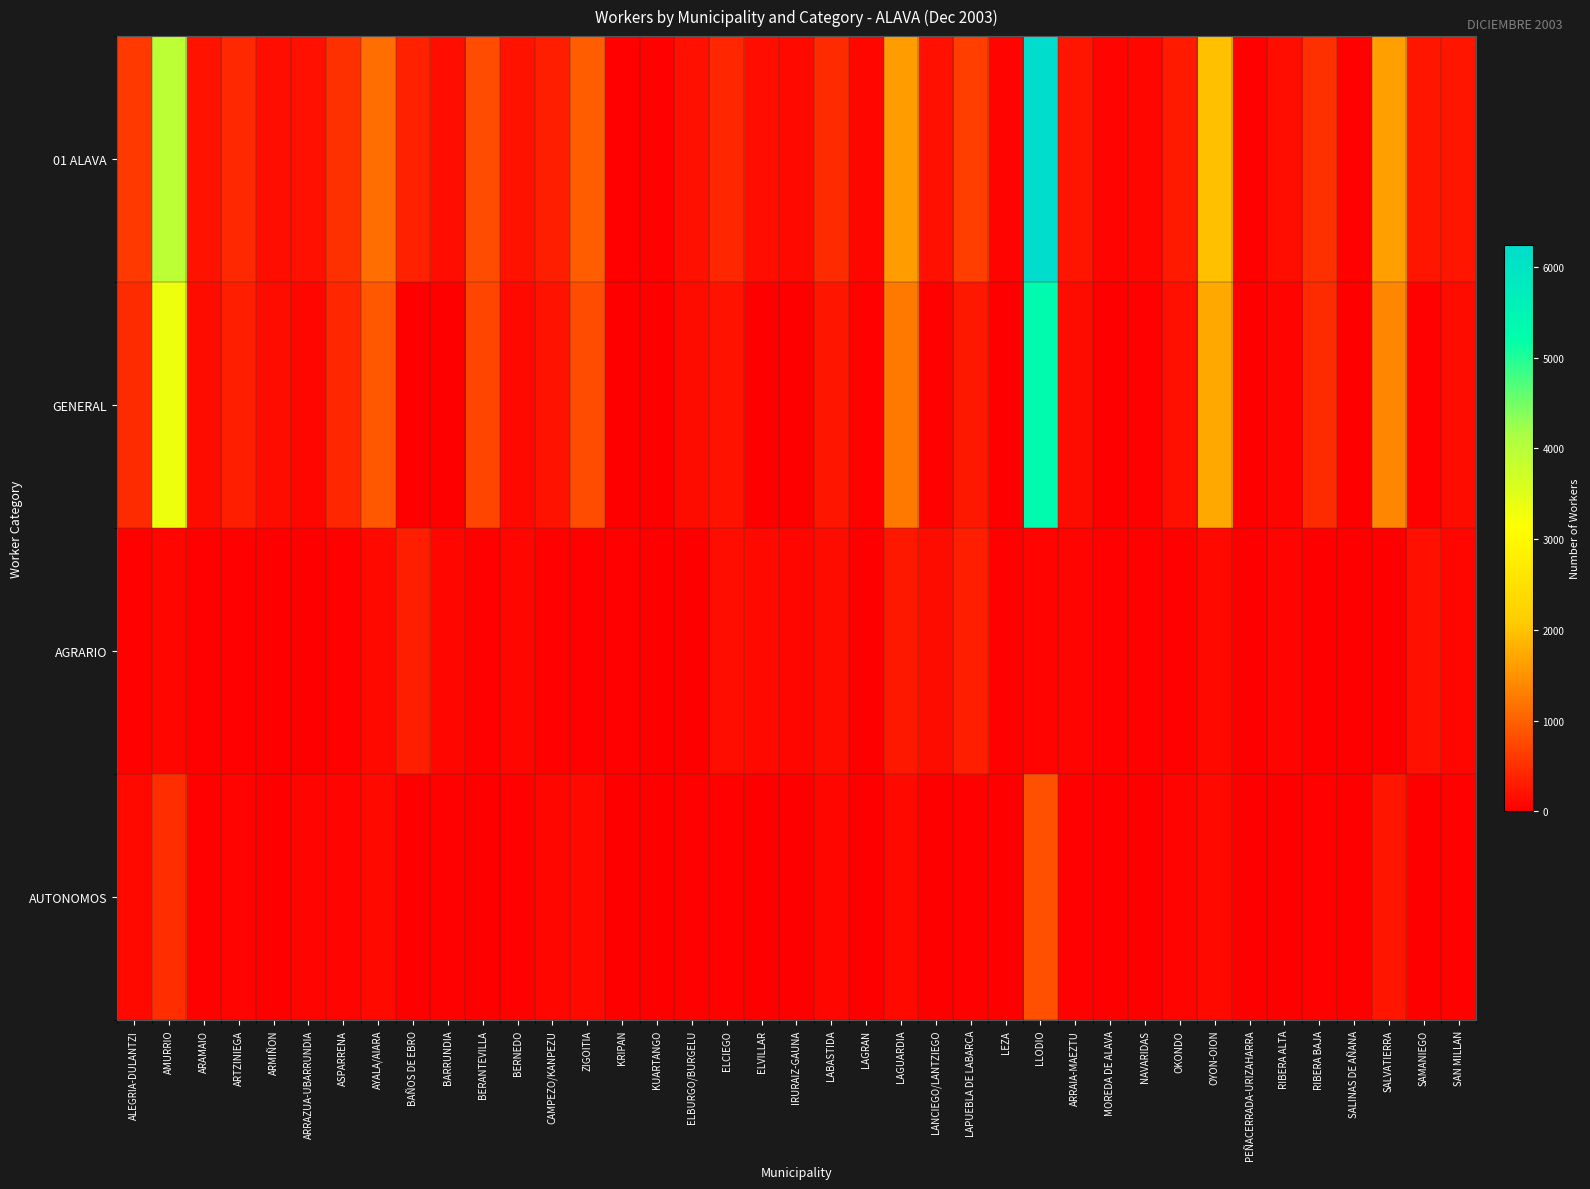

Reading right to left, what are all the values shown in this chart?

01 ALAVA: SAN MILLAN=243	SAMANIEGO=221	SALVATIERRA=1637	SALINAS DE AÑANA=31	RIBERA BAJA=499	RIBERA ALTA=149	PEÑACERRADA-URIZAHARRA=37	OYON-OION=1962	OKONDO=282	NAVARIDAS=85	MOREDA DE ALAVA=52	ARRAIA-MAEZTU=230	LLODIO=6242	LEZA=53	LAPUEBLA DE LABARCA=640	LANCIEGO/LANTZIEGO=194	LAGUARDIA=1586	LAGRAN=76	LABASTIDA=458	IRURAIZ-GAUNA=103	ELVILLAR=151	ELCIEGO=412	ELBURGO/BURGELU=175	KUARTANGO=43	KRIPAN=41	ZIGOITIA=951	CAMPEZO/KANPEZU=326	BERNEDO=205	BERANTEVILLA=791	BARRUNDIA=147	BAÑOS DE EBRO=342	AYALA/AIARA=1141	ASPARRENA=503	ARRAZUA-UBARRUNDIA=176	ARMIÑON=164	ARTZINIEGA=418	ARAMAIO=206	AMURRIO=3926	ALEGRIA-DULANTZI=589
GENERAL: SAN MILLAN=128	SAMANIEGO=31	SALVATIERRA=1380	SALINAS DE AÑANA=10	RIBERA BAJA=448	RIBERA ALTA=70	PEÑACERRADA-URIZAHARRA=0	OYON-OION=1721	OKONDO=191	NAVARIDAS=30	MOREDA DE ALAVA=11	ARRAIA-MAEZTU=134	LLODIO=5327	LEZA=8	LAPUEBLA DE LABARCA=267	LANCIEGO/LANTZIEGO=37	LAGUARDIA=1230	LAGRAN=43	LABASTIDA=240	IRURAIZ-GAUNA=14	ELVILLAR=19	ELCIEGO=217	ELBURGO/BURGELU=124	KUARTANGO=7	KRIPAN=8	ZIGOITIA=796	CAMPEZO/KANPEZU=206	BERNEDO=101	BERANTEVILLA=729	BARRUNDIA=24	BAÑOS DE EBRO=0	AYALA/AIARA=911	ASPARRENA=411	ARRAZUA-UBARRUNDIA=89	ARMIÑON=146	ARTZINIEGA=329	ARAMAIO=137	AMURRIO=3340	ALEGRIA-DULANTZI=450
AGRARIO: SAN MILLAN=84	SAMANIEGO=175	SALVATIERRA=23	SALINAS DE AÑANA=11	RIBERA BAJA=22	RIBERA ALTA=58	PEÑACERRADA-URIZAHARRA=21	OYON-OION=113	OKONDO=34	NAVARIDAS=47	MOREDA DE ALAVA=34	ARRAIA-MAEZTU=56	LLODIO=60	LEZA=32	LAPUEBLA DE LABARCA=339	LANCIEGO/LANTZIEGO=136	LAGUARDIA=255	LAGRAN=20	LABASTIDA=134	IRURAIZ-GAUNA=77	ELVILLAR=116	ELCIEGO=154	ELBURGO/BURGELU=23	KUARTANGO=20	KRIPAN=29	ZIGOITIA=42	CAMPEZO/KANPEZU=32	BERNEDO=77	BERANTEVILLA=48	BARRUNDIA=84	BAÑOS DE EBRO=322	AYALA/AIARA=103	ASPARRENA=34	ARRAZUA-UBARRUNDIA=22	ARMIÑON=13	ARTZINIEGA=25	ARAMAIO=26	AMURRIO=89	ALEGRIA-DULANTZI=27
AUTONOMOS: SAN MILLAN=31	SAMANIEGO=14	SALVATIERRA=227	SALINAS DE AÑANA=10	RIBERA BAJA=28	RIBERA ALTA=19	PEÑACERRADA-URIZAHARRA=12	OYON-OION=118	OKONDO=56	NAVARIDAS=8	MOREDA DE ALAVA=7	ARRAIA-MAEZTU=40	LLODIO=823	LEZA=13	LAPUEBLA DE LABARCA=33	LANCIEGO/LANTZIEGO=20	LAGUARDIA=99	LAGRAN=13	LABASTIDA=83	IRURAIZ-GAUNA=12	ELVILLAR=16	ELCIEGO=38	ELBURGO/BURGELU=27	KUARTANGO=16	KRIPAN=0	ZIGOITIA=108	CAMPEZO/KANPEZU=85	BERNEDO=26	BERANTEVILLA=14	BARRUNDIA=39	BAÑOS DE EBRO=14	AYALA/AIARA=121	ASPARRENA=55	ARRAZUA-UBARRUNDIA=64	ARMIÑON=5	ARTZINIEGA=62	ARAMAIO=40	AMURRIO=480	ALEGRIA-DULANTZI=110